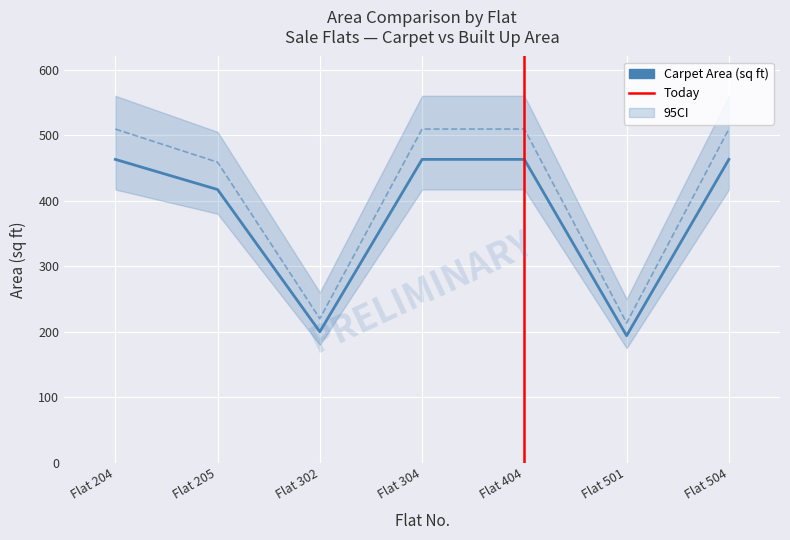

What is the value of the Carpet Area (sq ft) point at the 4th from the left?

463.0